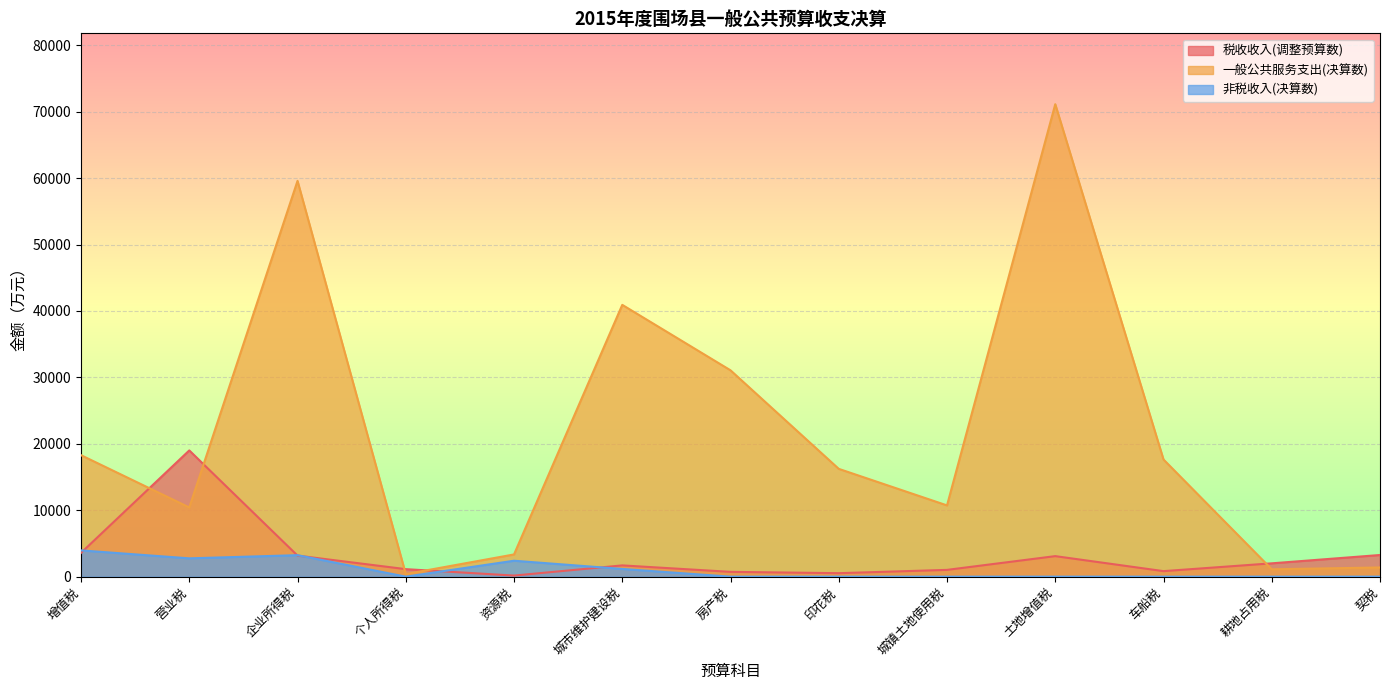

Which category has the highest value in the 非税收入(决算数) series?

增值税